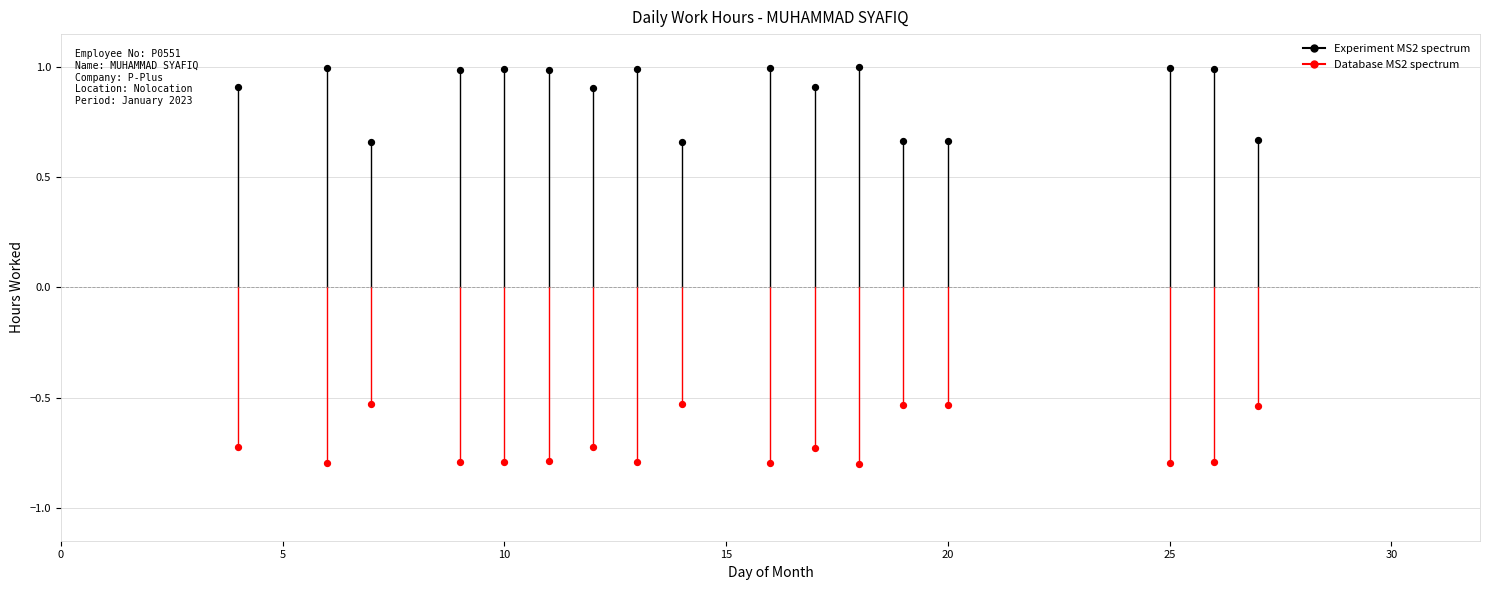

Across all data points, what is the range of Y values (max minus min)?

1.8